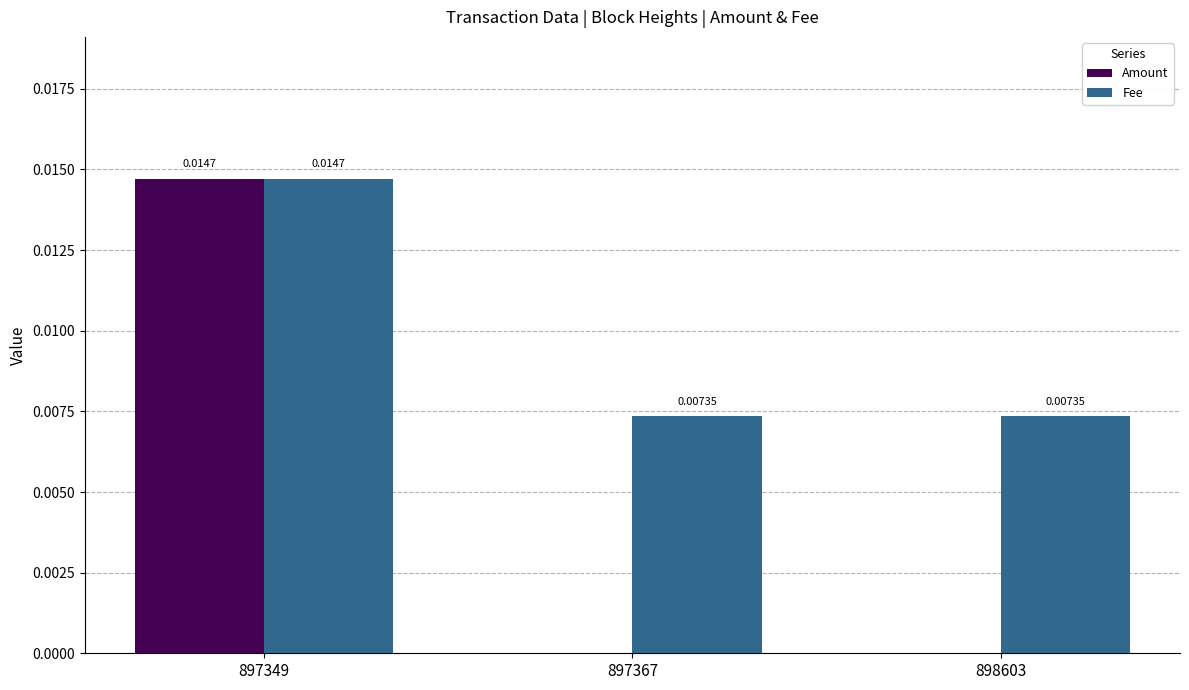

Are the bars horizontal?

No